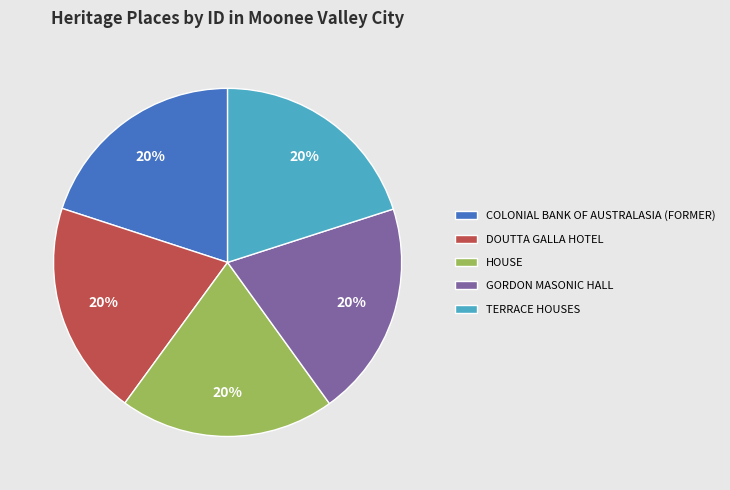

True or false: GORDON MASONIC HALL accounts for 10% of the total.

False